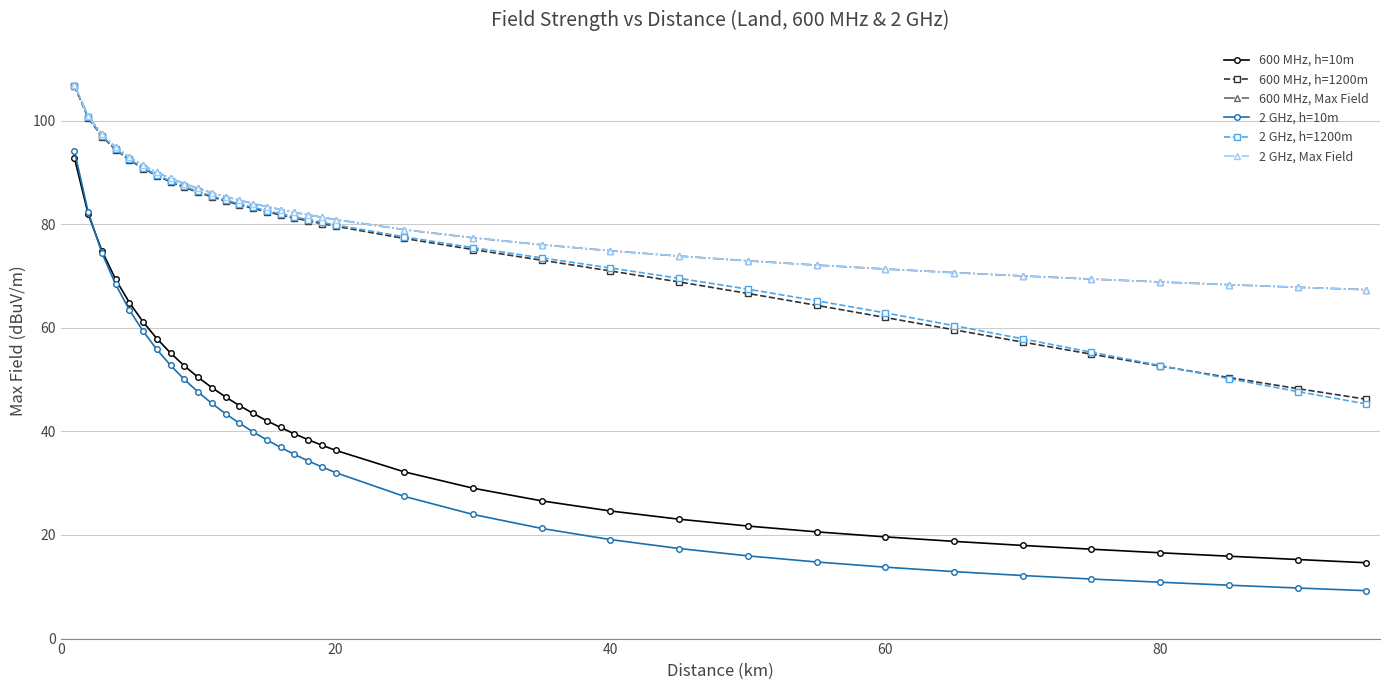

True or false: 2 GHz, Max Field has more than 1 points higher than both neighbors.

False